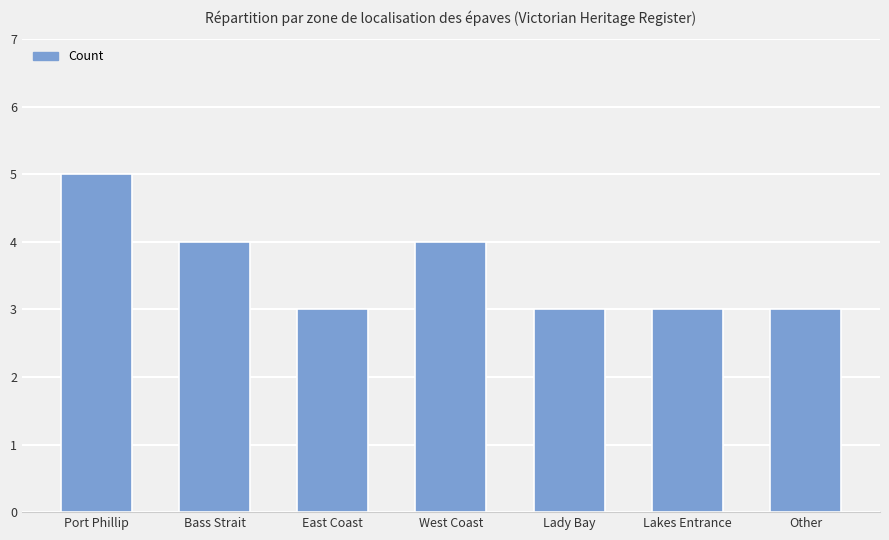

The chart shows a value of 5 at Port Phillip. True or false?

True